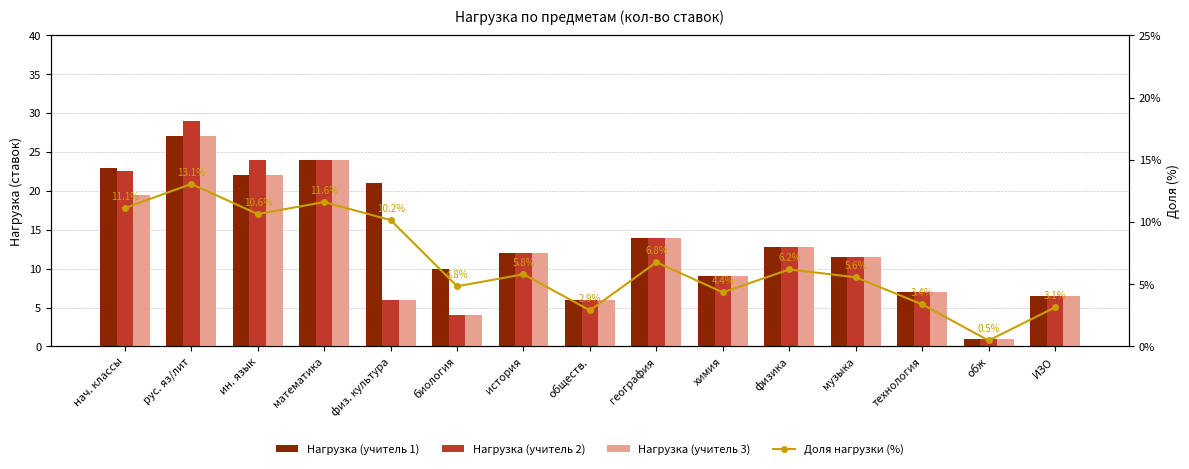

At обществ., list the series in order from smallest to largest.

Доля нагрузки (%), Нагрузка (учитель 1), Нагрузка (учитель 2), Нагрузка (учитель 3)